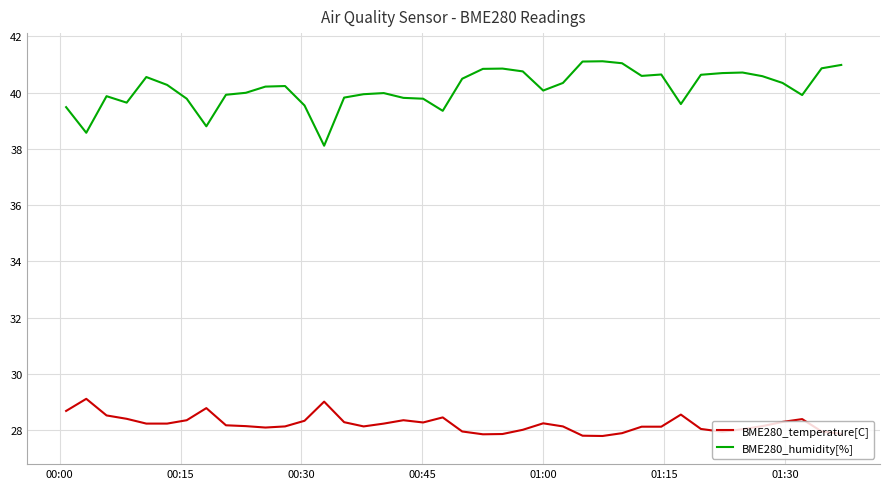

Which series has the widest spread of values?

BME280_humidity[%]